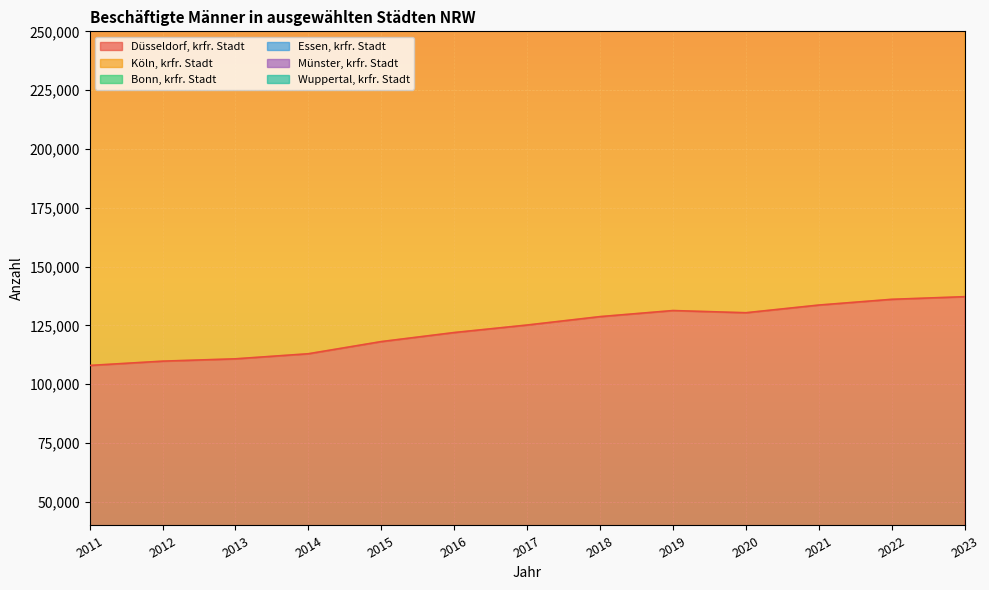

Where is the first local maximum for Düsseldorf, krfr. Stadt?

2019